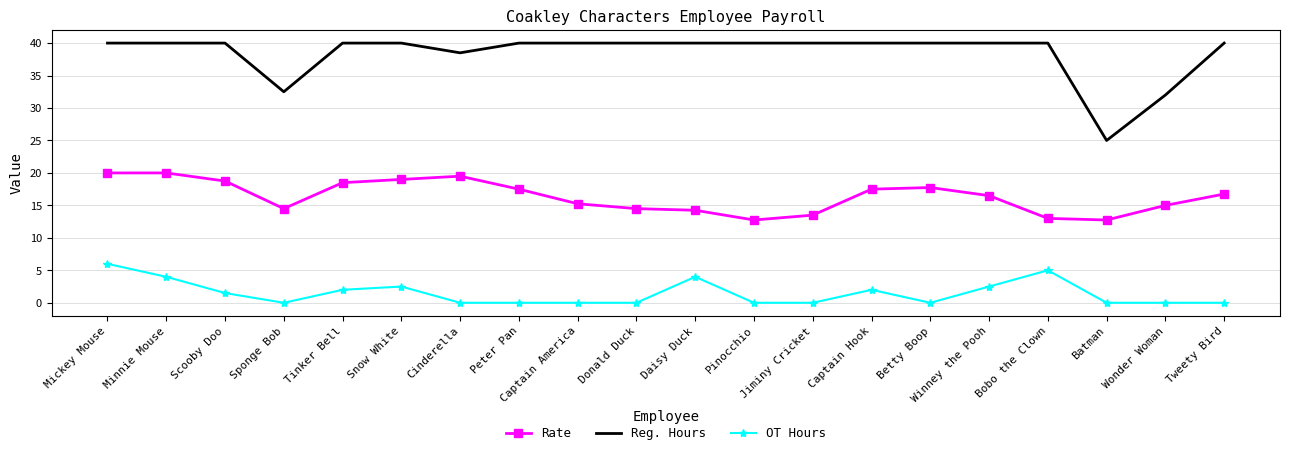

What is the difference between the maximum and minimum values in the OT Hours series?

6.0